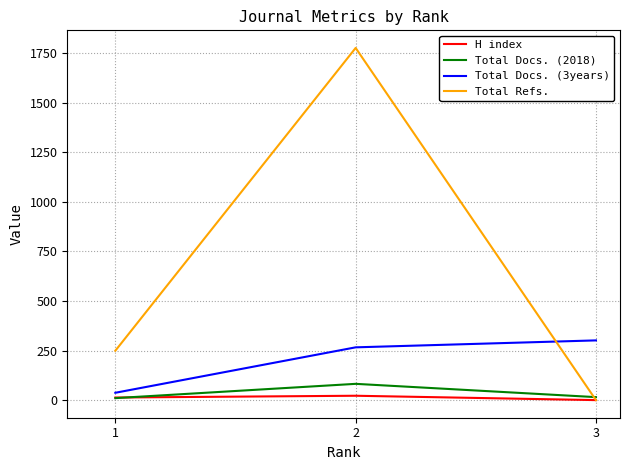

True or false: Total Refs. has a value of 147 at 1.

False